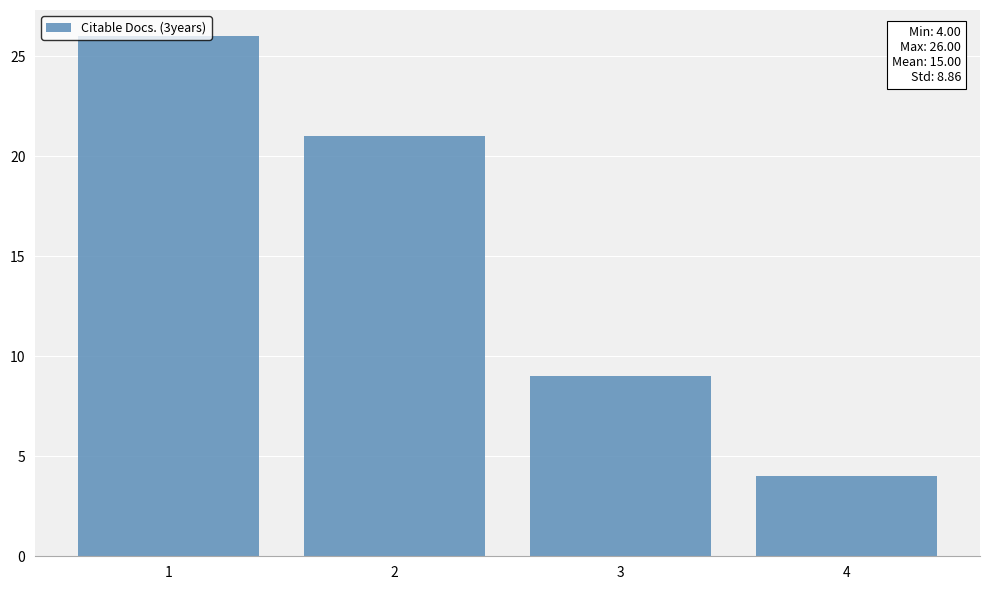

What is the change in value from 3 to 4?

-5